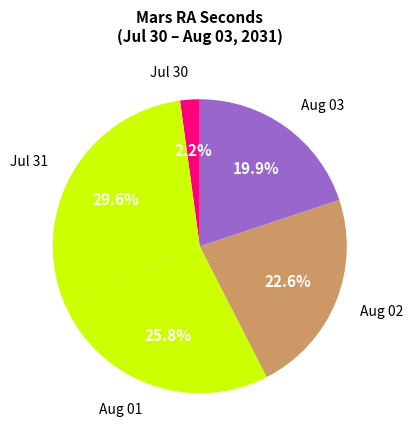

How many segments does this pie chart have?

5